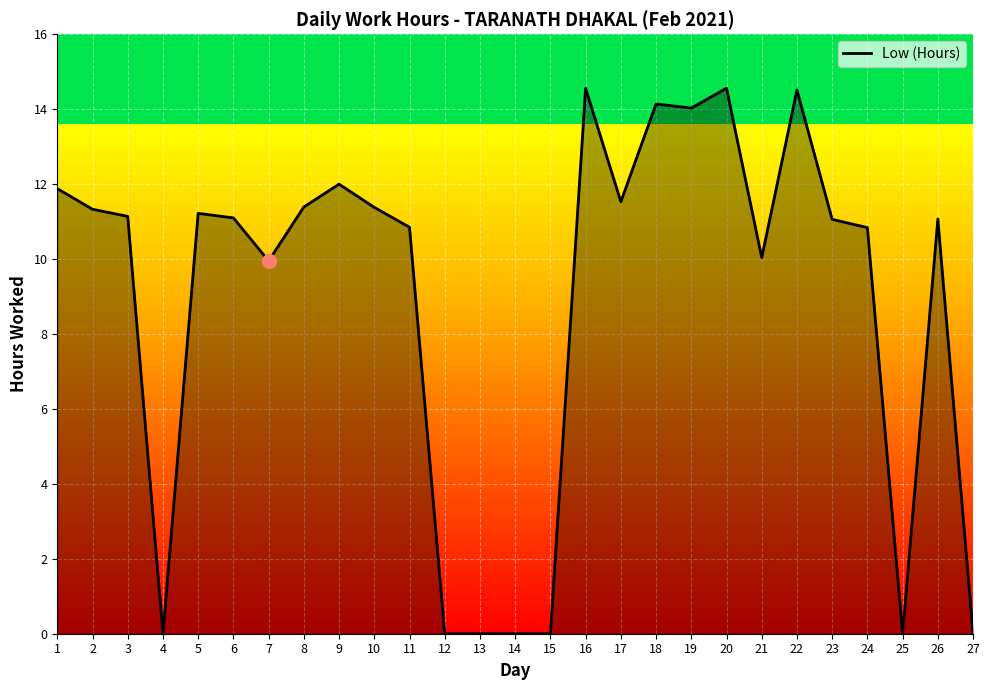

What is the greatest value displayed?

14.6